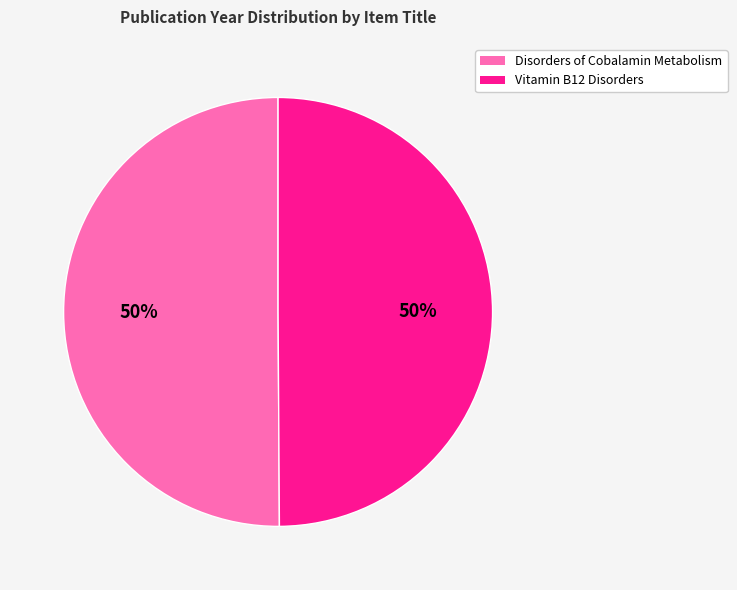

True or false: Disorders of Cobalamin Metabolism accounts for 55% of the total.

False